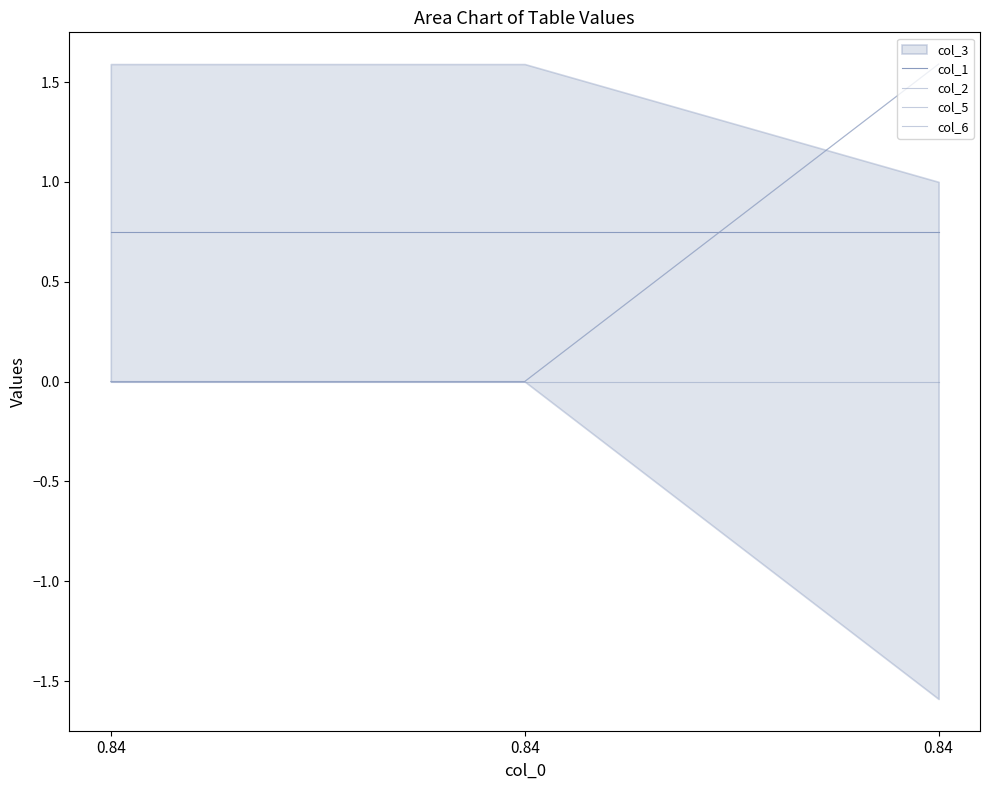

Which category has the lowest value across all series?

0.84